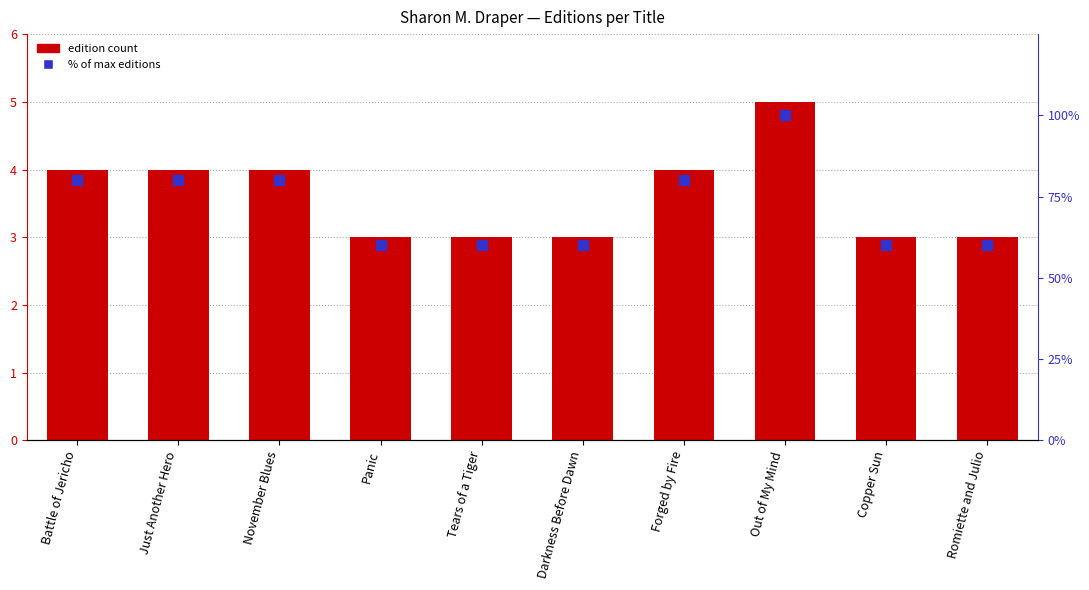

True or false: Number of Editions has a value of 3 at Romiette and Julio.

True